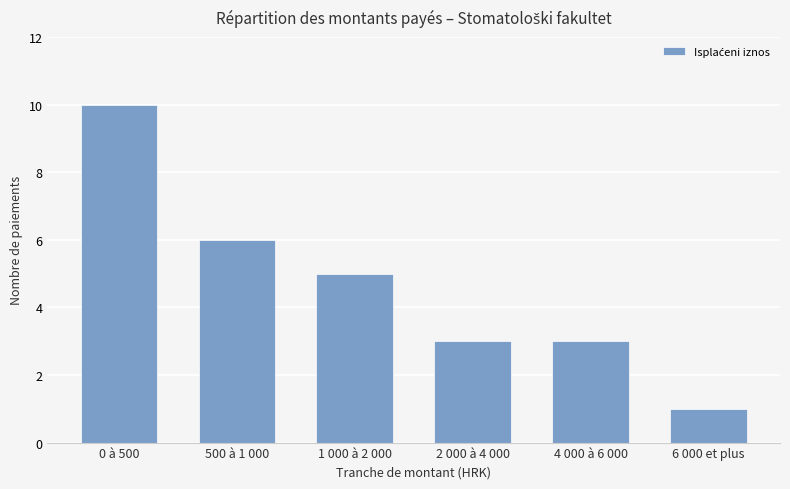

At which category does the chart reach its peak across all series?

0 à 500